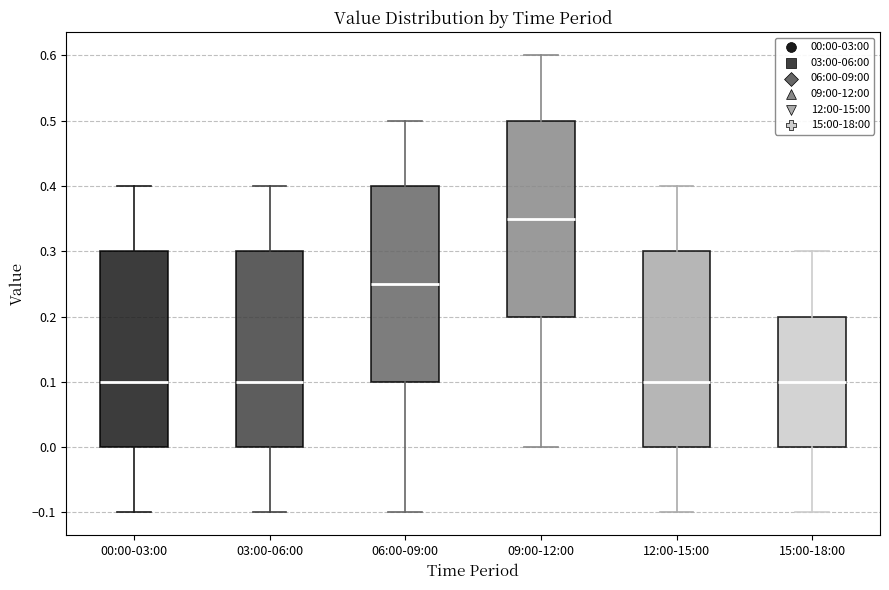

Reading left to right, transcribe this box plot: for each box, give where its median line is, the range the box spans, and where its two whiskers end, as read against the y-axis. The values are not printed on the chart, so give them approximately, as read against the axis.

00:00-03:00: median 0.10, box 0.00 to 0.30, whiskers -0.10 to 0.40
03:00-06:00: median 0.10, box 0.00 to 0.30, whiskers -0.10 to 0.40
06:00-09:00: median 0.25, box 0.10 to 0.40, whiskers -0.10 to 0.50
09:00-12:00: median 0.35, box 0.20 to 0.50, whiskers 0.00 to 0.60
12:00-15:00: median 0.10, box 0.00 to 0.30, whiskers -0.10 to 0.40
15:00-18:00: median 0.10, box 0.00 to 0.20, whiskers -0.10 to 0.30